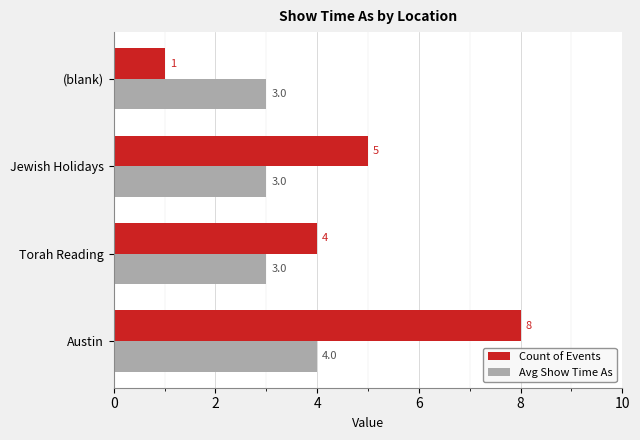

Which series has the largest total across all categories?

Count of Events